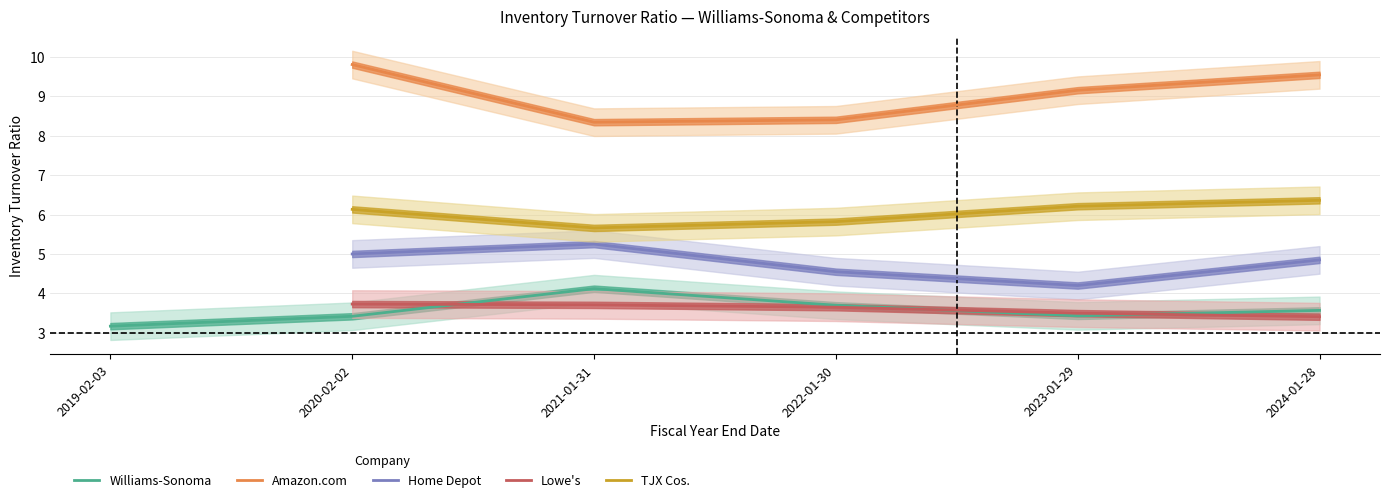

Between 2021-01-31 and 2023-01-29, which series saw the biggest shift?

Home Depot